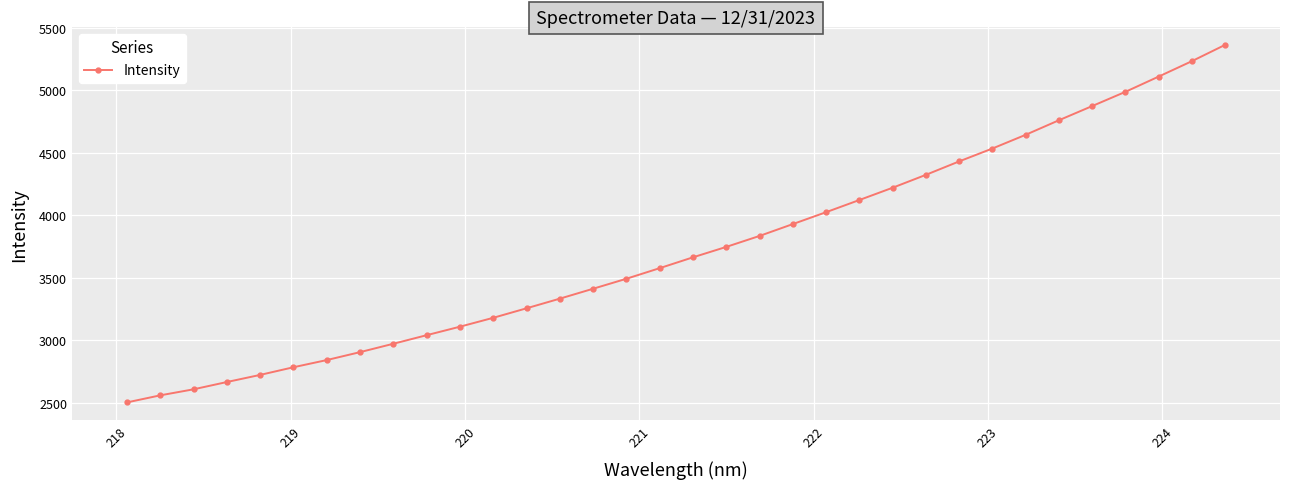

What is the smallest value displayed?

2505.0